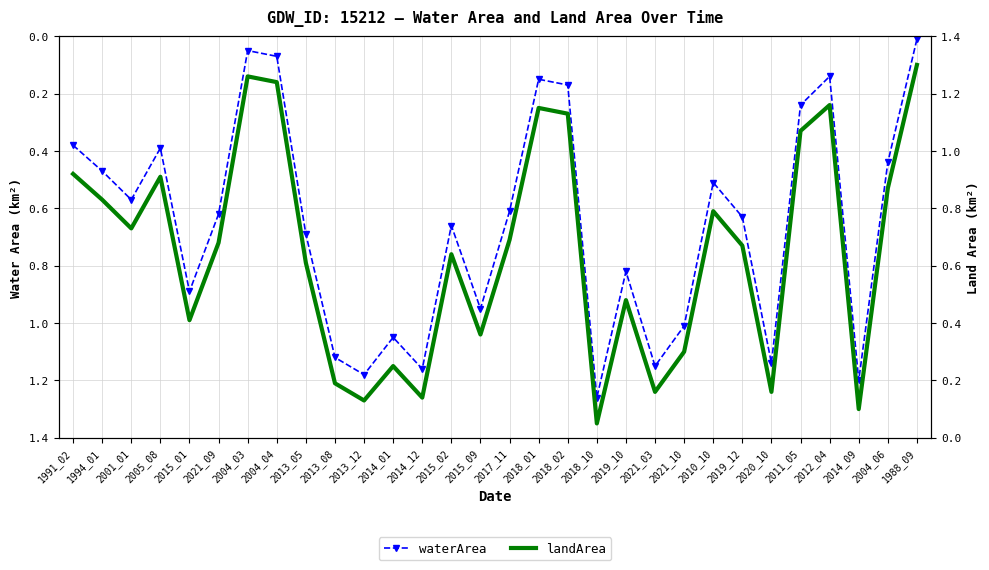

What is the total value across all series at 2010_10?

1.3